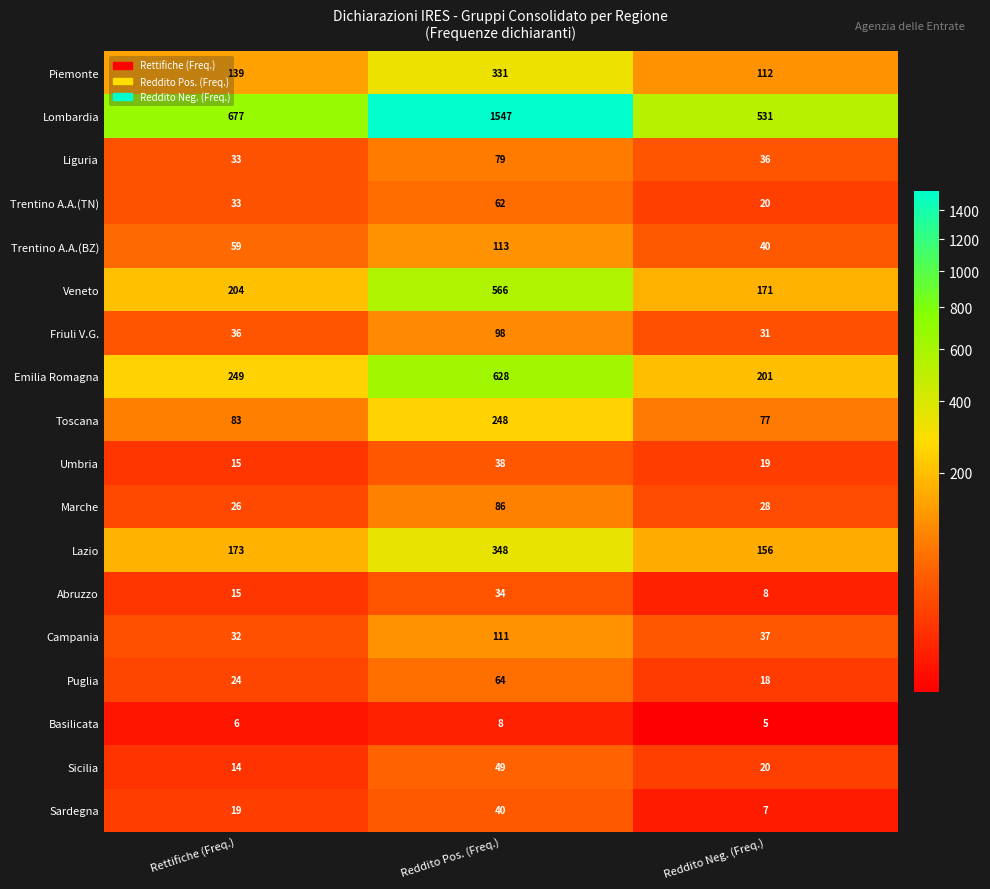

The value of Abruzzo at Reddito Neg. (Freq.) is 8. True or false?

True